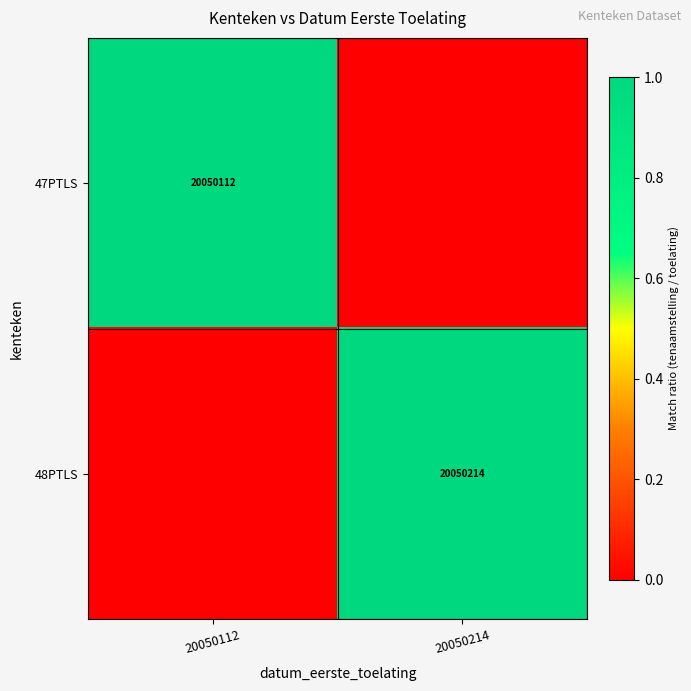

The value of 47PTLS at 20050112 is 20050112. True or false?

True